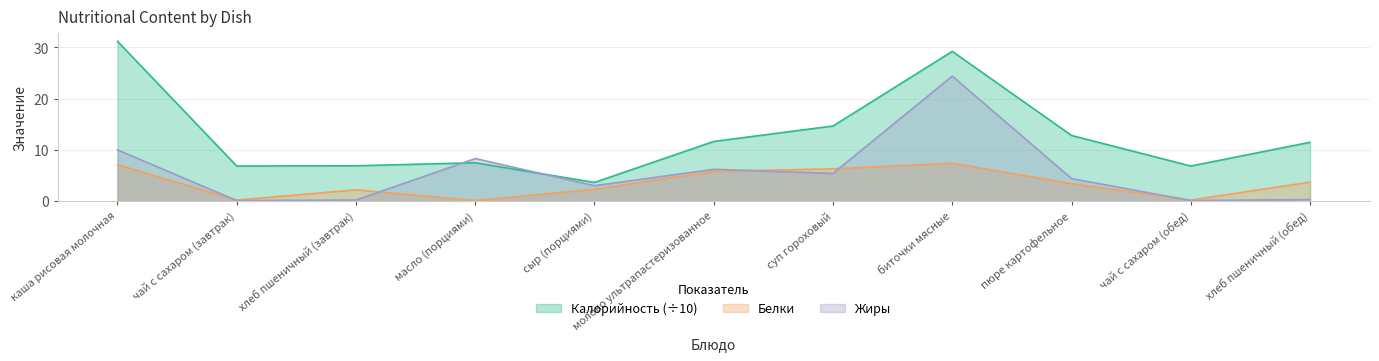

Reading right to left, list all the values displayed in this chart.

Калорийность: 11.5	6.8	12.8	29.2	14.7	11.6	3.6	7.5	6.9	6.8	31.2
Белки: 3.7	0.2	3.4	7.4	6.3	5.8	2.3	0.1	2.2	0.2	7.1
Жиры: 0.3	0.1	4.4	24.4	5.4	6.2	3.0	8.3	0.2	0.1	10.0